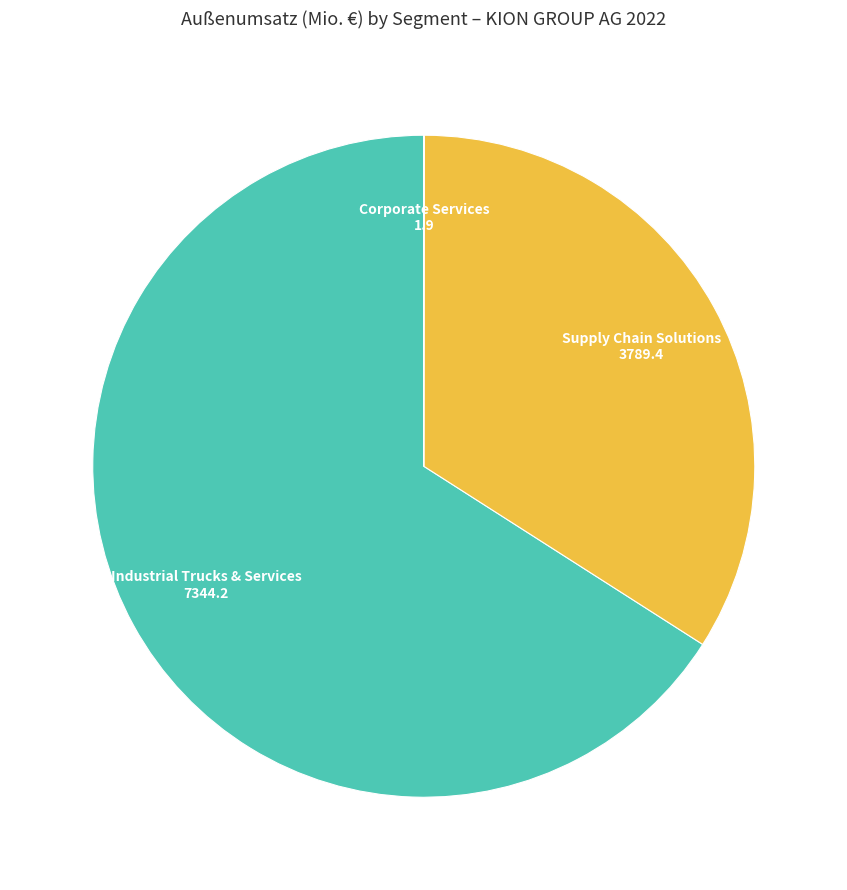

Is there any slice that represents more than half of the pie?

Yes